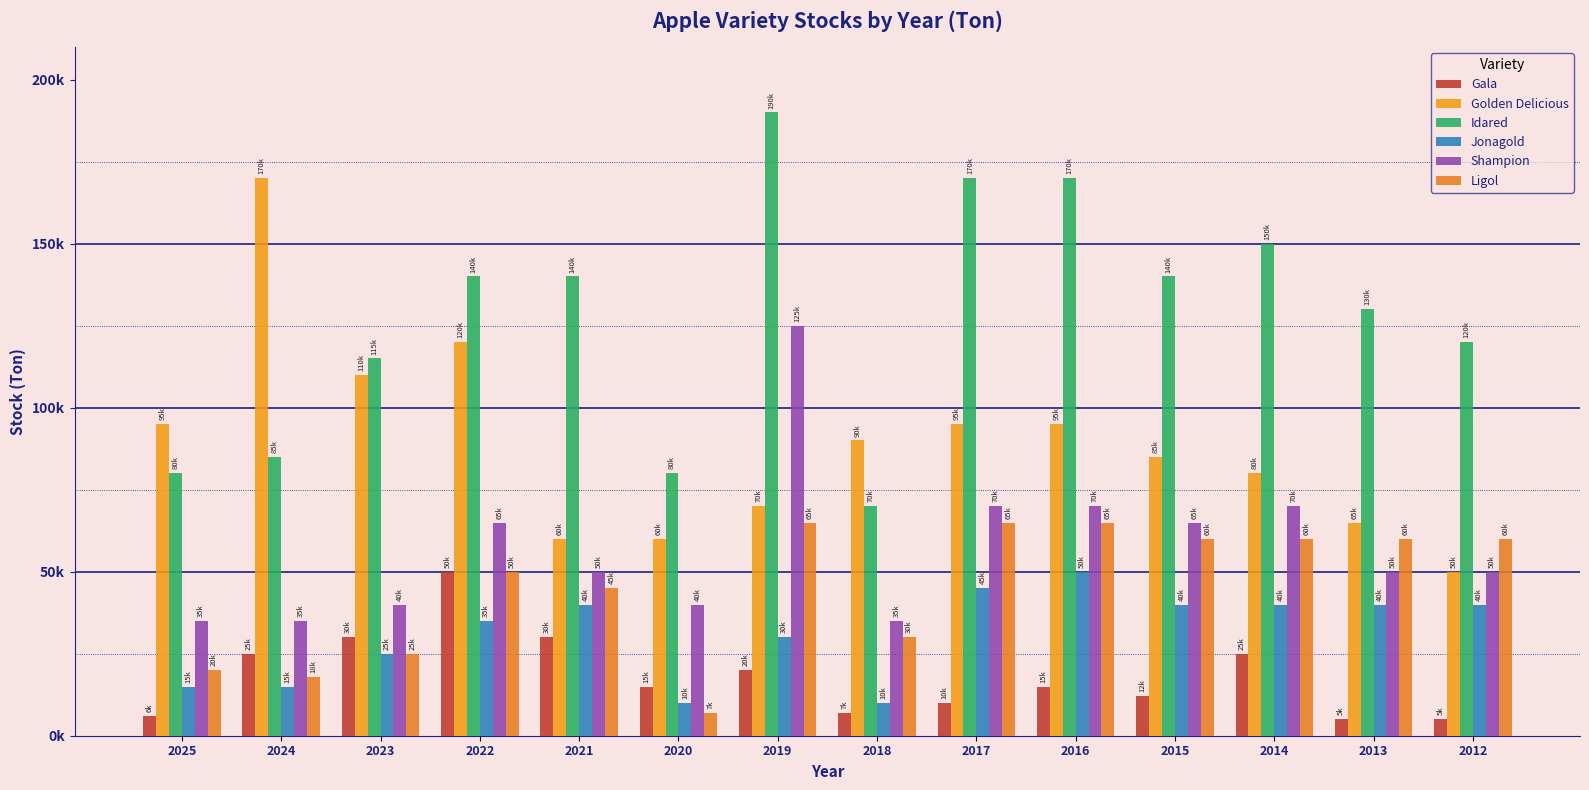

Reading left to right, list all the values displayed in this chart.

Gala: 6000	25000	30000	50000	30000	15000	20000	7000	10000	15000	12000	25000	5000	5000
Golden Delicious: 95000	170000	110000	120000	60000	60000	70000	90000	95000	95000	85000	80000	65000	50000
Idared: 80000	85000	115000	140000	140000	80000	190000	70000	170000	170000	140000	150000	130000	120000
Jonagold: 15000	15000	25000	35000	40000	10000	30000	10000	45000	50000	40000	40000	40000	40000
Shampion: 35000	35000	40000	65000	50000	40000	125000	35000	70000	70000	65000	70000	50000	50000
Ligol: 20000	18000	25000	50000	45000	7000	65000	30000	65000	65000	60000	60000	60000	60000